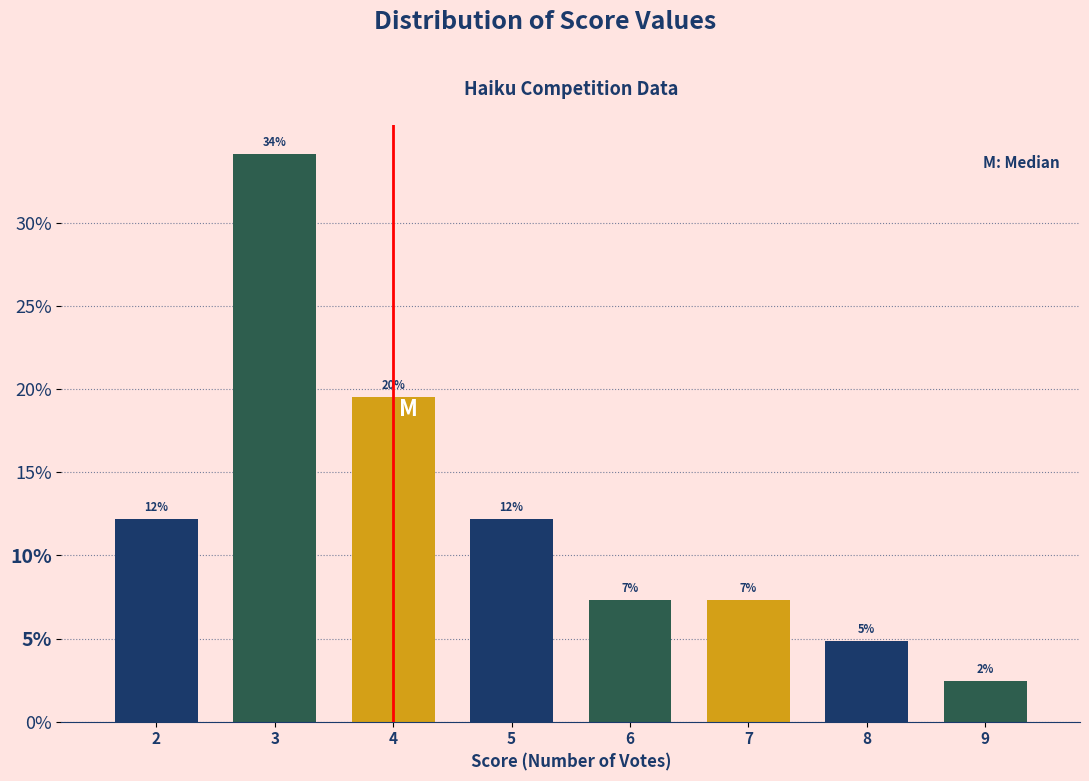

How many bars are there in total?

8